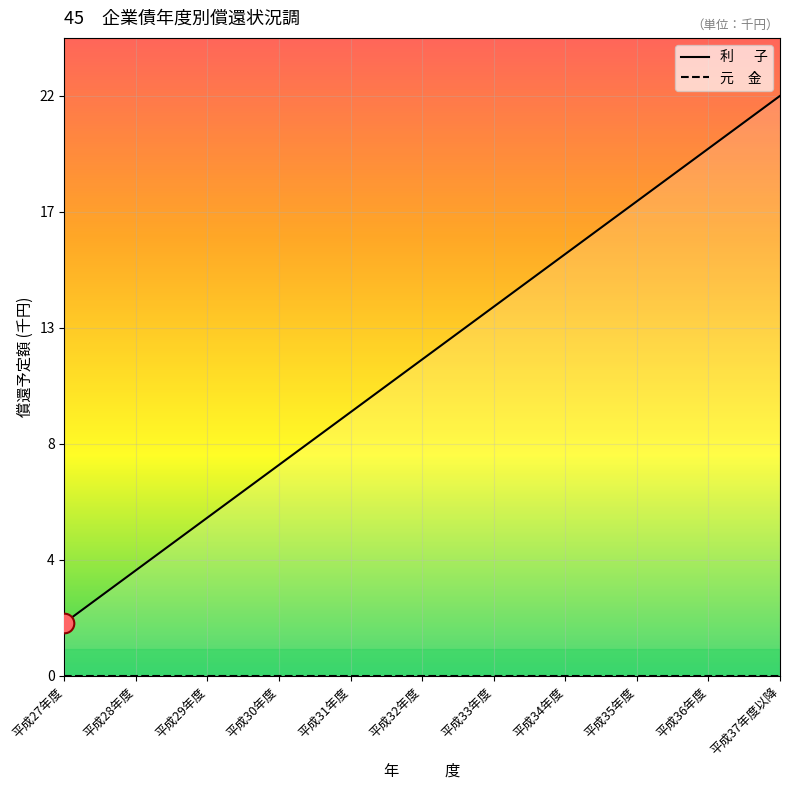

What is the change in value from 平成31年度 to 平成35年度?

+8